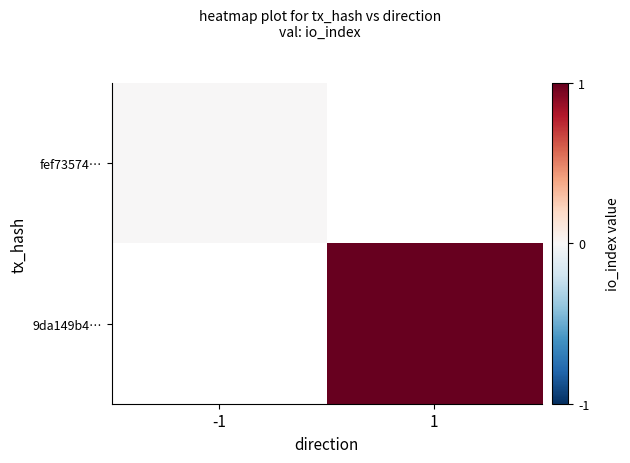

Which category has the highest value in the fef73574… series?

-1